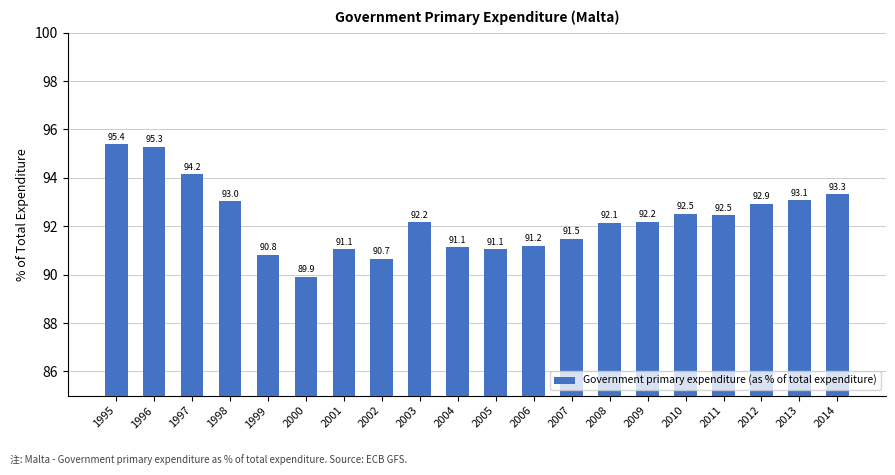

What is the value of the 16th bar from the left?

92.5